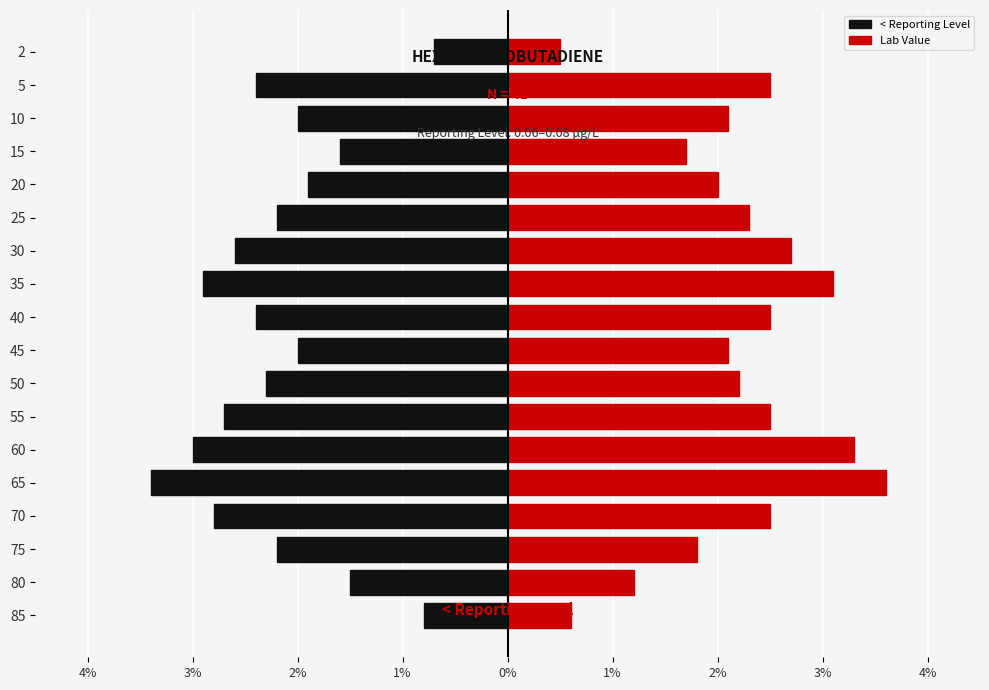

What is the average value of the < Reporting Level series?

-2.2